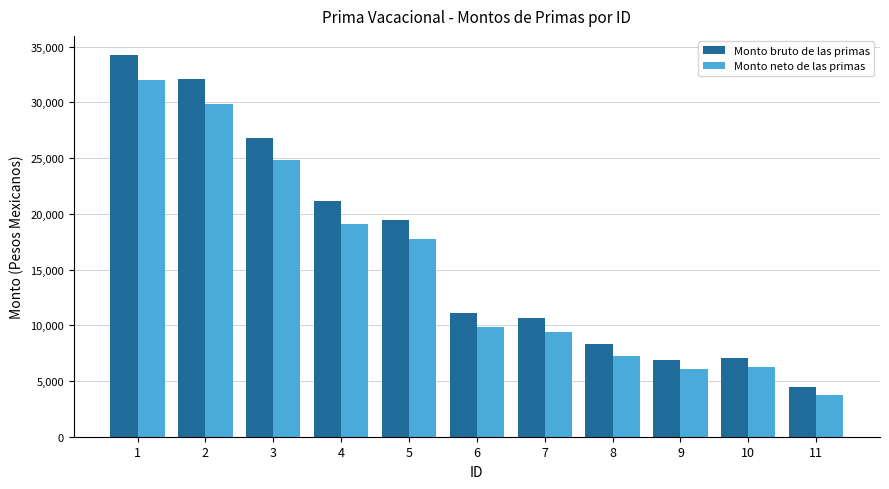

At how many categories does at least one series exceed 5740?

10